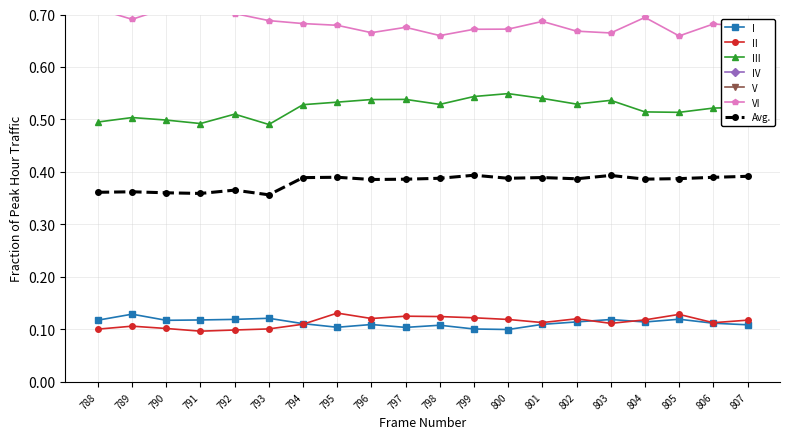

Reading left to right, what are all the values shown in this chart?

I: 0.1	0.1	0.1	0.1	0.1	0.1	0.1	0.1	0.1	0.1	0.1	0.1	0.1	0.1	0.1	0.1	0.1	0.1	0.1	0.1
II: 0.1	0.1	0.1	0.1	0.1	0.1	0.1	0.1	0.1	0.1	0.1	0.1	0.1	0.1	0.1	0.1	0.1	0.1	0.1	0.1
III: 0.5	0.5	0.5	0.5	0.5	0.5	0.5	0.5	0.5	0.5	0.5	0.5	0.5	0.5	0.5	0.5	0.5	0.5	0.5	0.5
IV: 0.8	0.9	0.9	0.9	0.9	0.9	0.9	0.9	0.9	0.9	0.9	0.9	0.9	0.9	0.9	0.9	0.9	0.9	0.9	0.9
V: 1.0	1.0	1.0	1.0	1.0	1.0	1.0	1.0	1.0	1.0	1.0	1.0	1.0	1.0	1.0	1.0	1.0	1.0	1.0	1.0
VI: 0.7	0.7	0.7	0.7	0.7	0.7	0.7	0.7	0.7	0.7	0.7	0.7	0.7	0.7	0.7	0.7	0.7	0.7	0.7	0.7